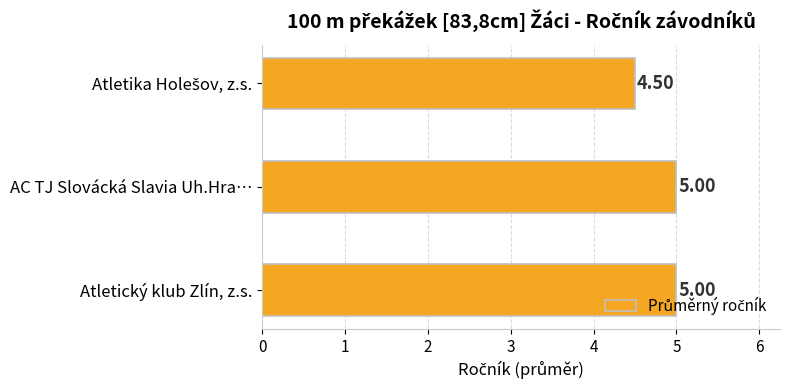

What is the smallest value displayed?

4.5